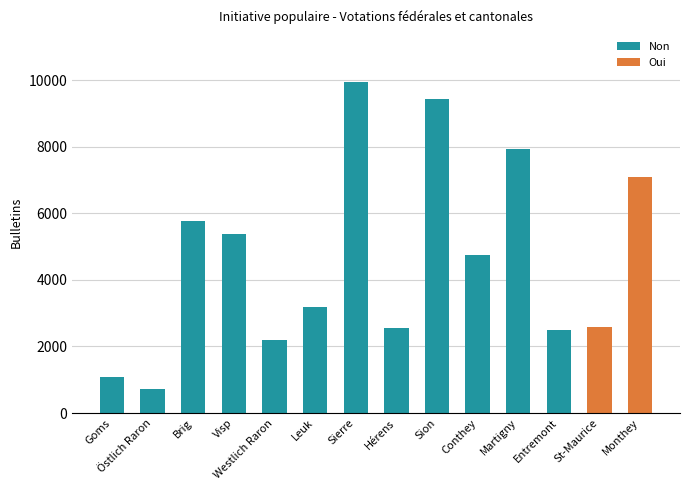

How many bars are there in total?

14